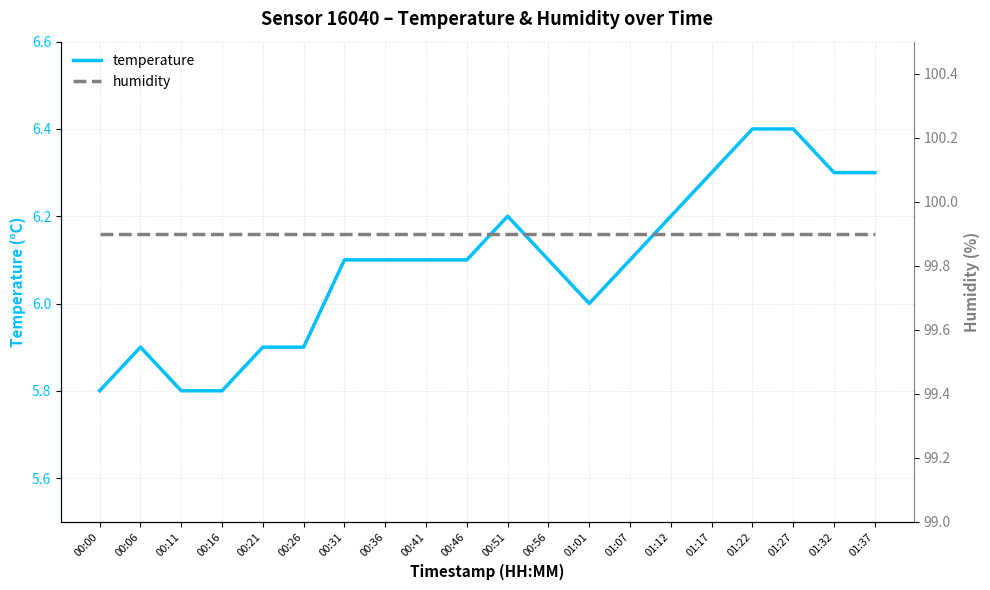

What is the label of the 12th point from the right?

00:41